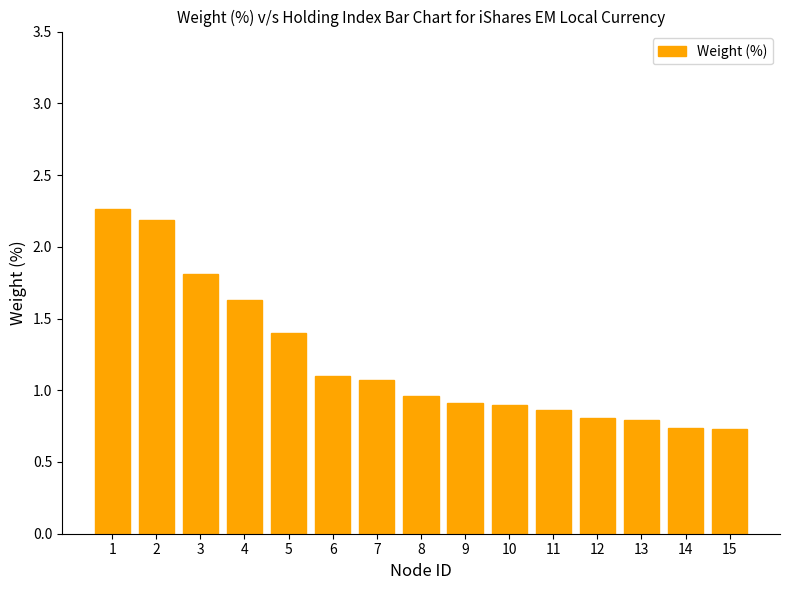

Between 13 and 7, which is larger?

7